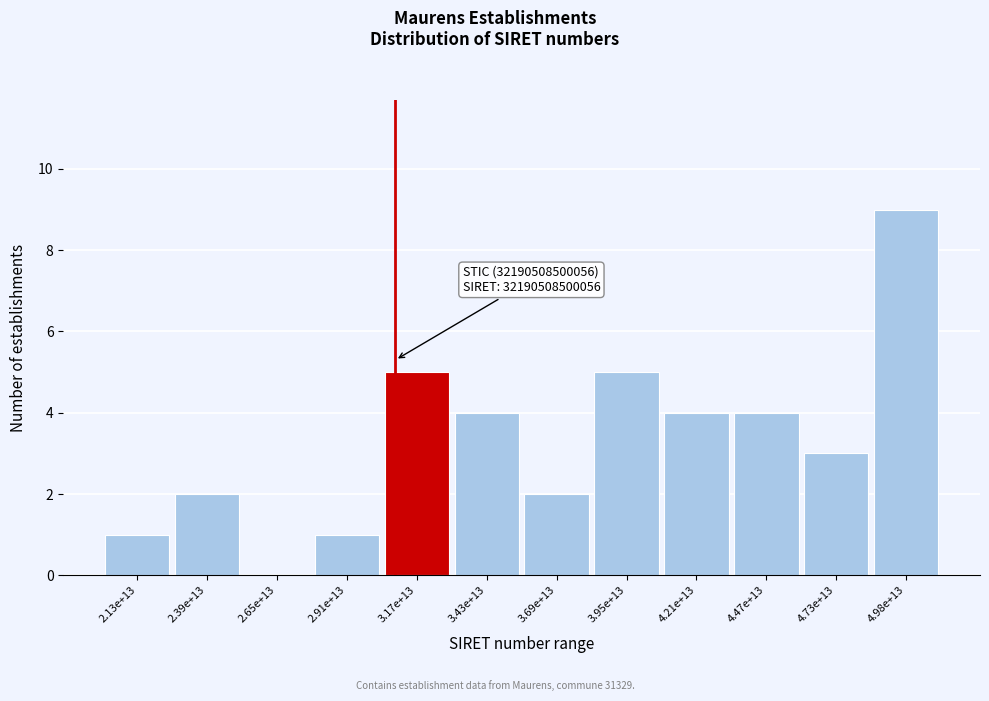

Reading left to right, what are all the values shown in this chart?

2.13e+13=1	2.39e+13=2	2.65e+13=0	2.91e+13=1	3.17e+13=5	3.43e+13=4	3.69e+13=2	3.95e+13=5	4.21e+13=4	4.47e+13=4	4.73e+13=3	4.98e+13=9